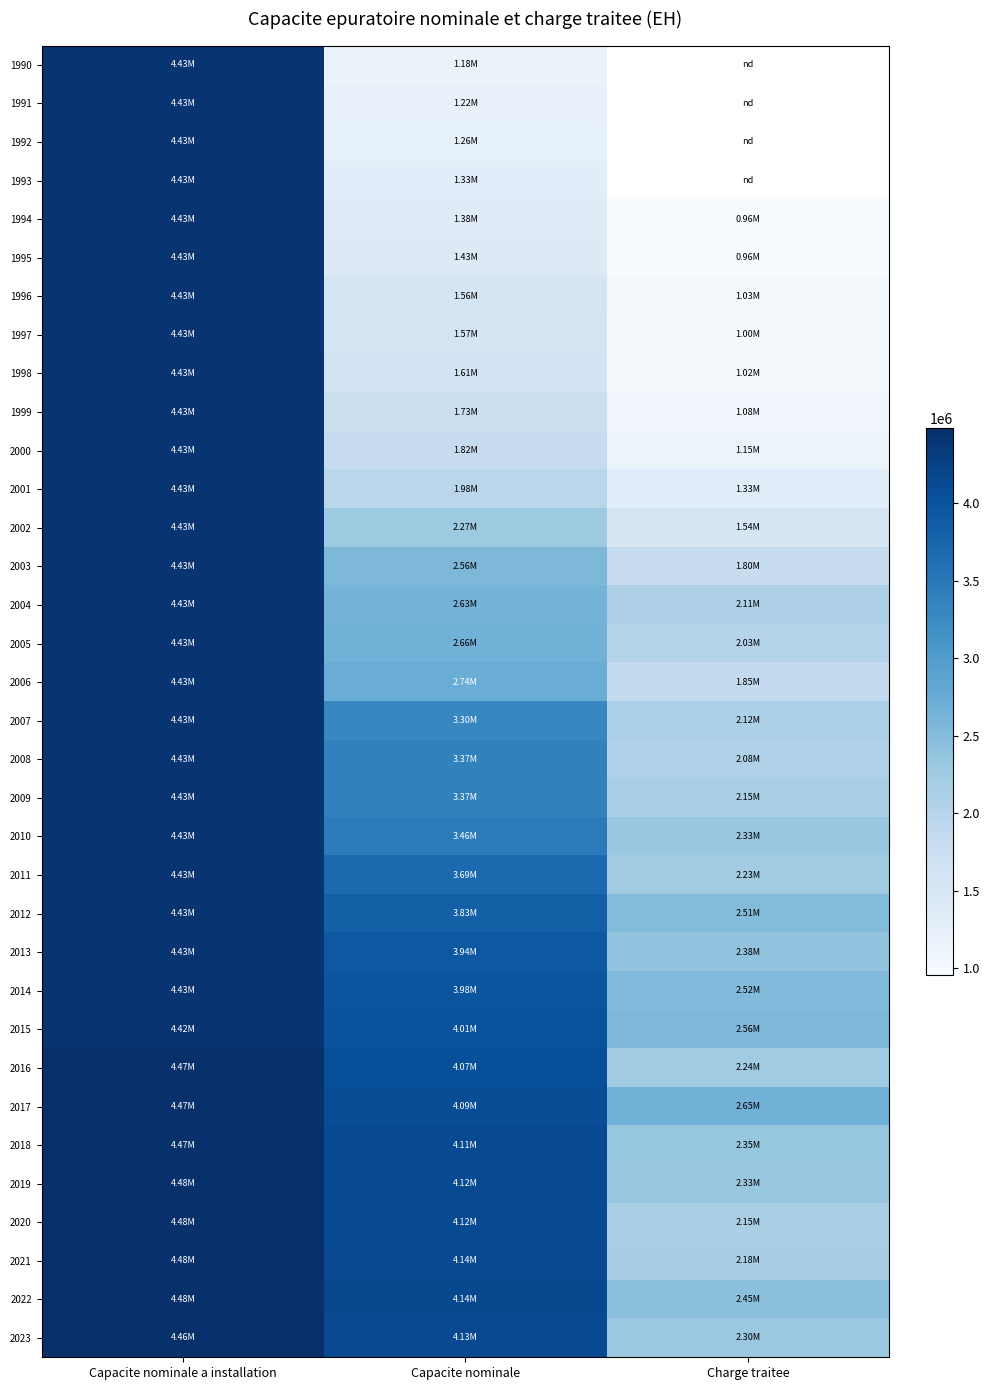

Which has a higher value, Capacite nominale a installation or Capacite nominale?

Capacite nominale a installation